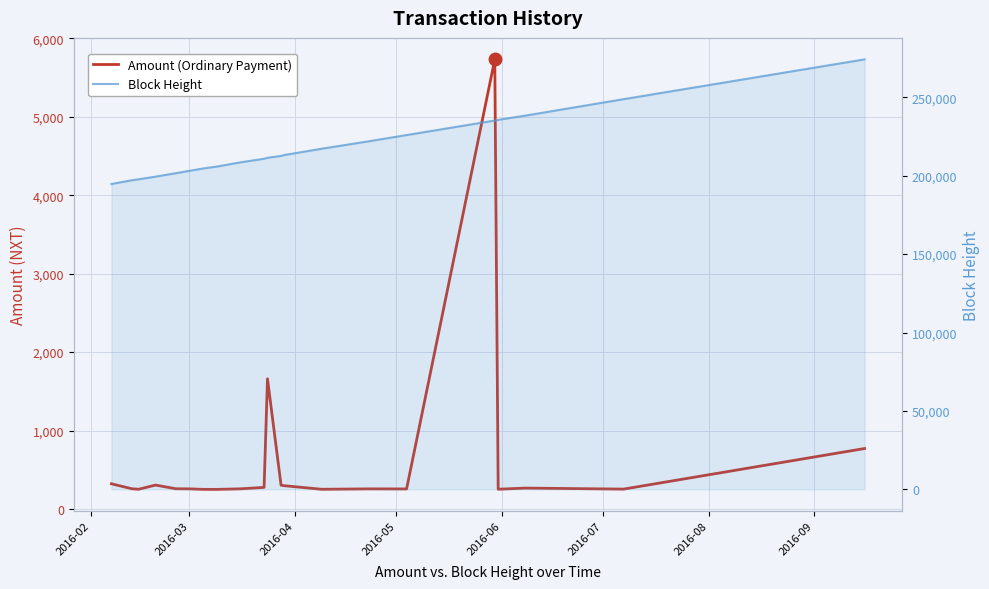

At which label does Amount (Ordinary Payment) first exceed 258?

2016-02